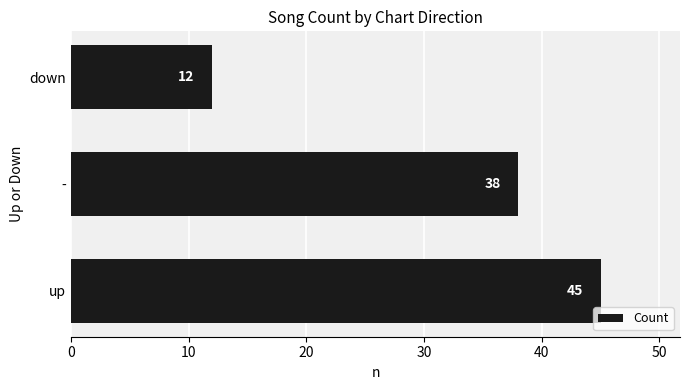

What is the minimum value shown in the chart?

12